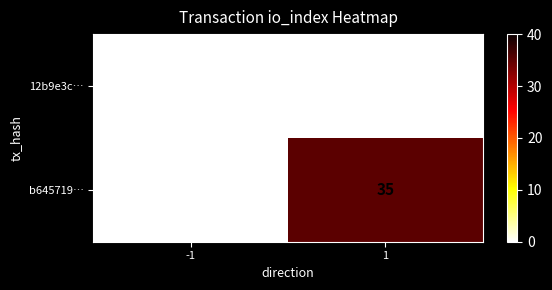

What is the total value across all series at 1?

35